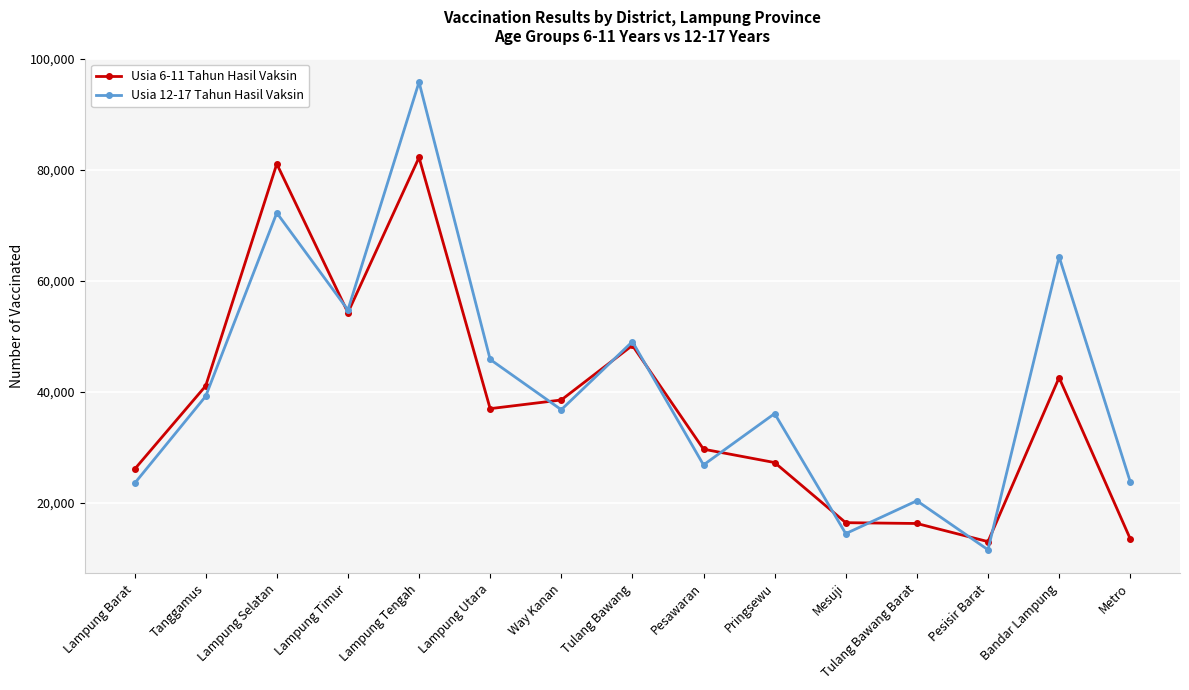

Which category has the highest value in the Usia 12-17 Tahun Hasil Vaksin series?

Lampung Tengah